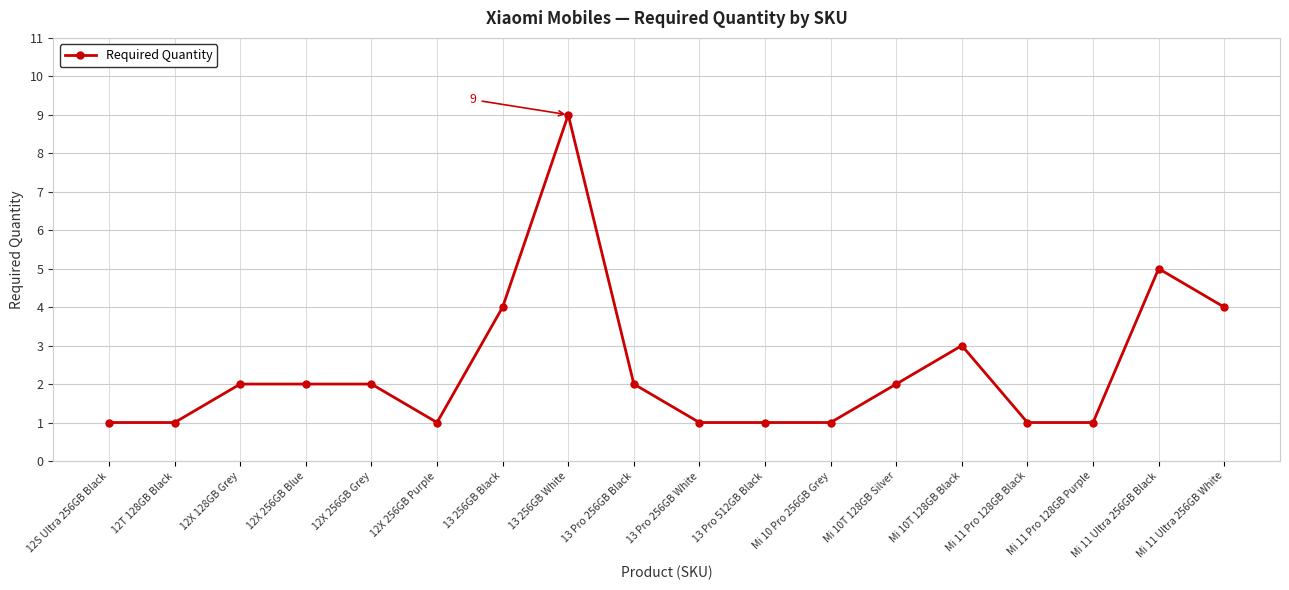

What is the average value?

2